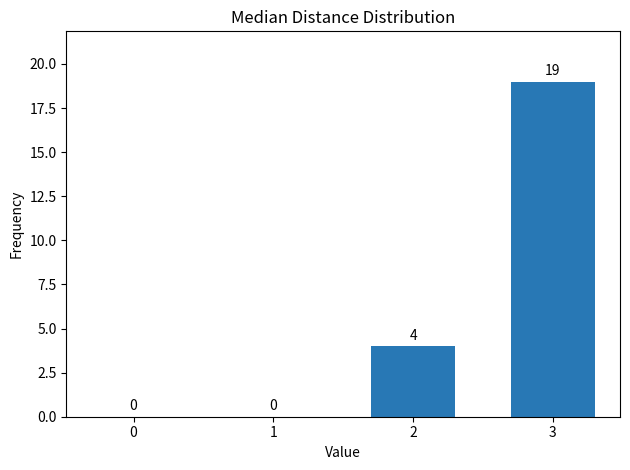

True or false: the data shows 0 at 1.

True